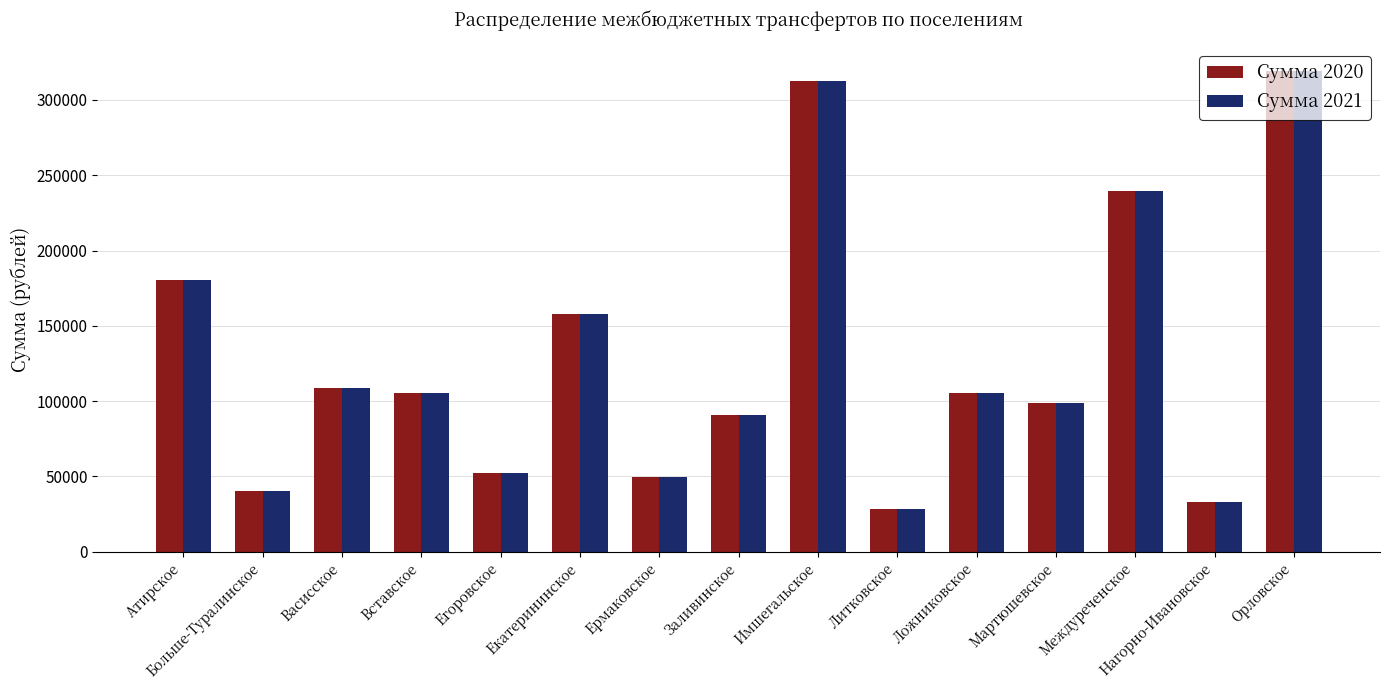

True or false: Сумма 2020 has a value of 319319 at Орловское.

True